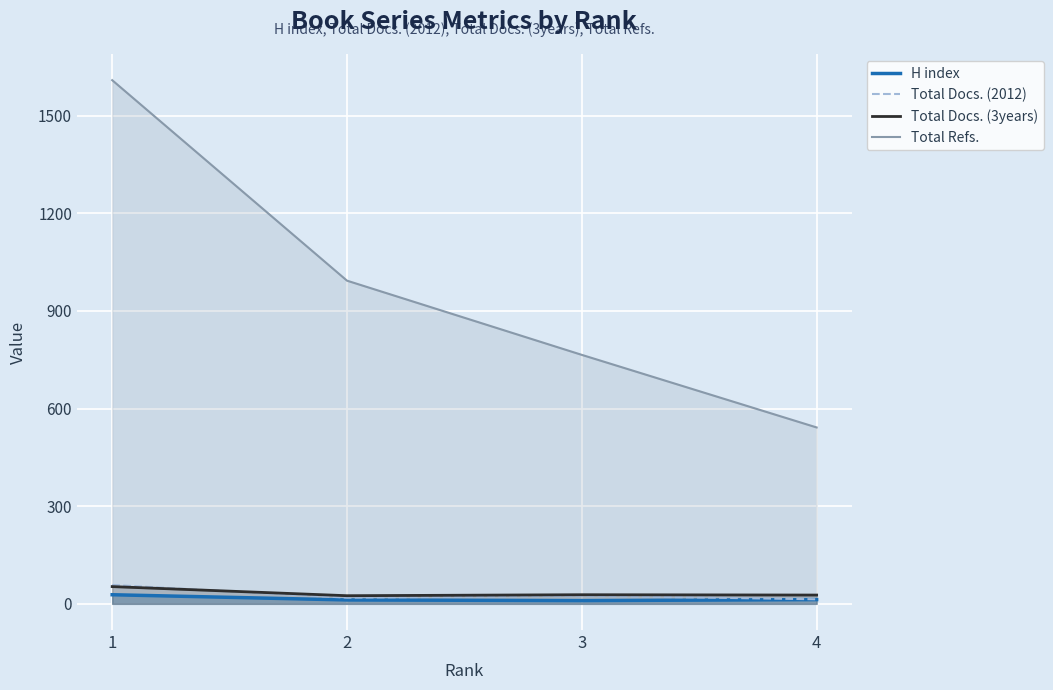

Which category has the highest value in the H index series?

1